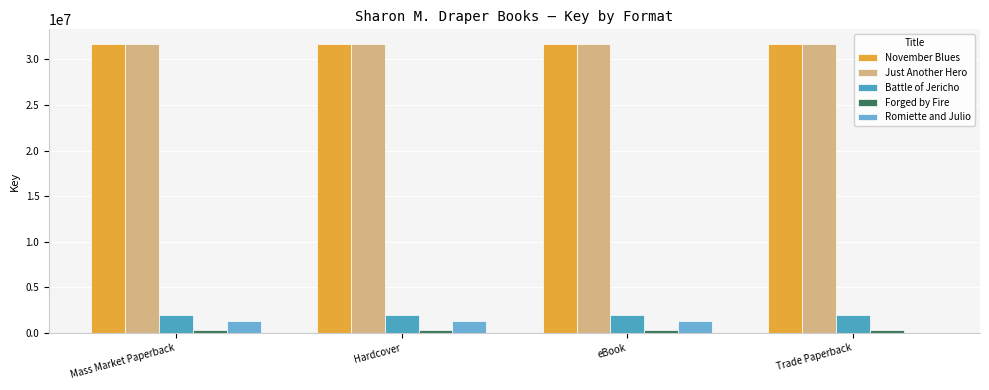

How many groups of bars are there?

4